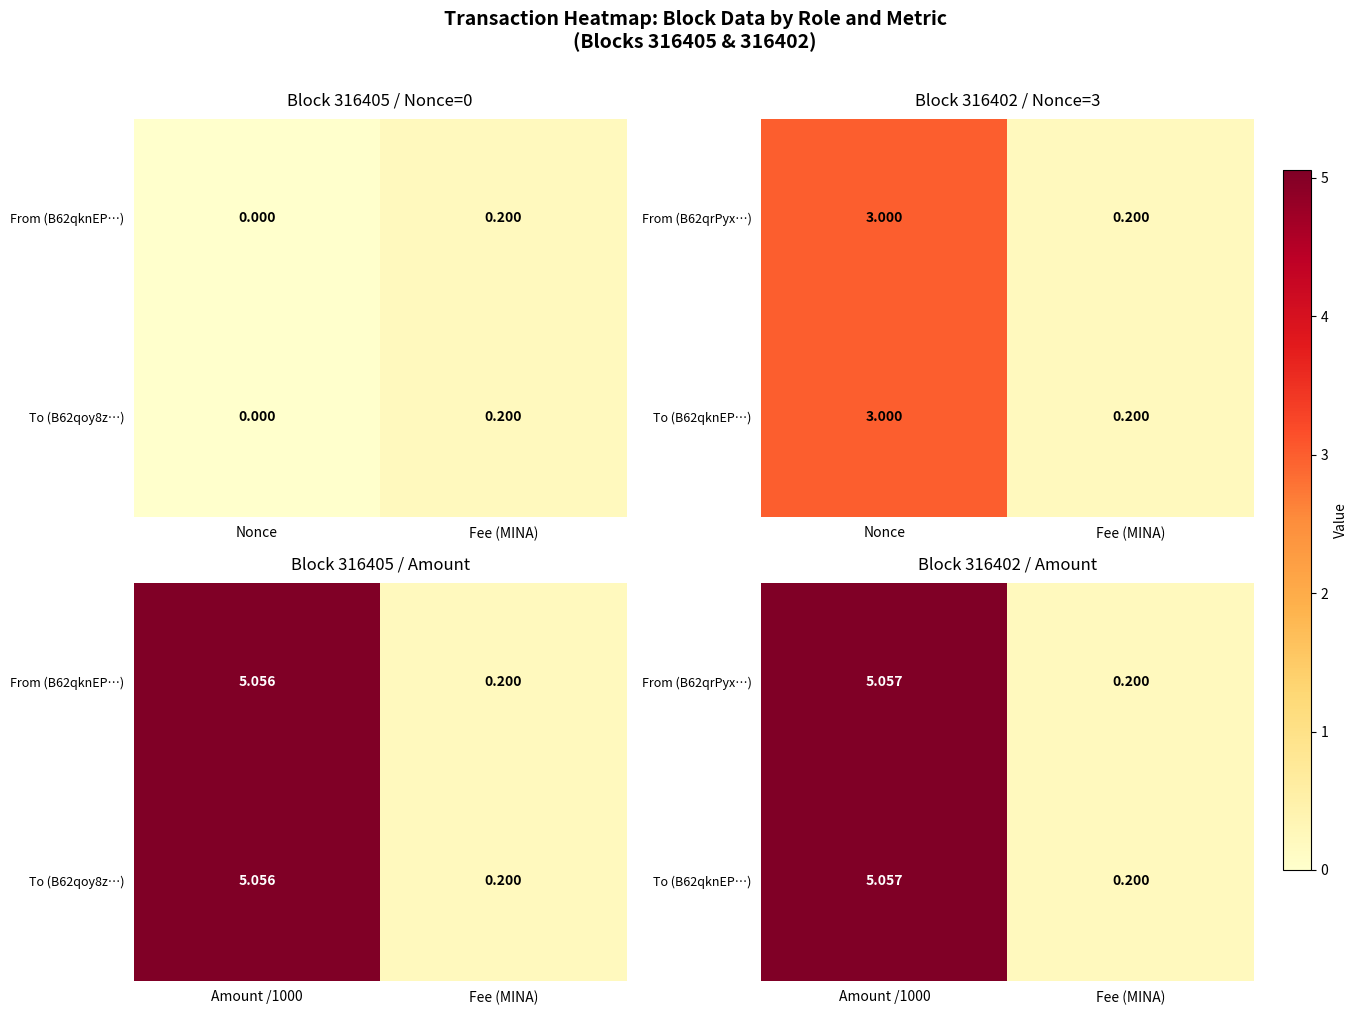

Rank the categories by From (B62qrPyx…) value from highest to lowest.

Amount /1000, Fee (MINA)